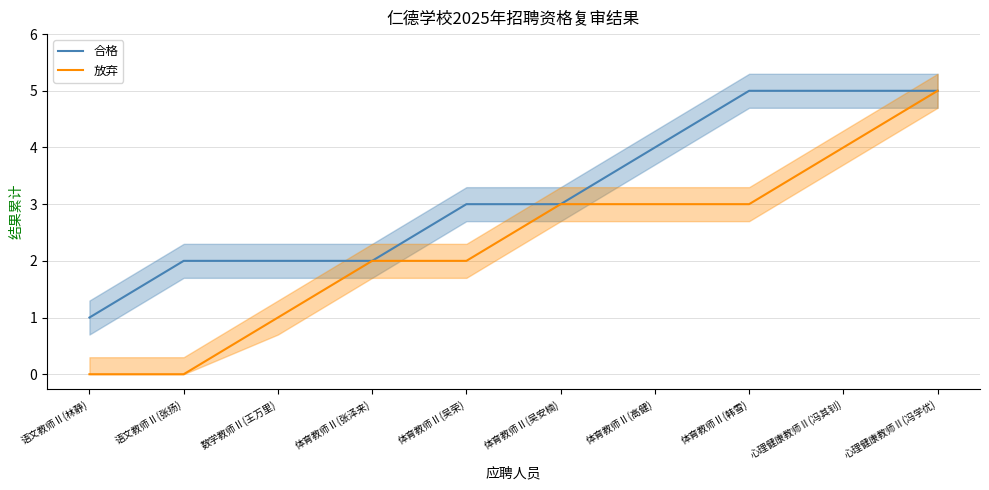

What is the spread (max minus min) of values at 体育教师Ⅱ(高健)?

1